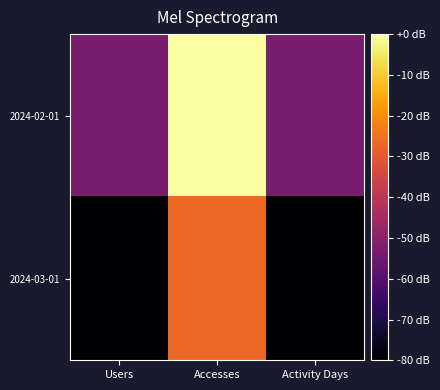

Which series changed the most between Users and Accesses?

2024-02-01